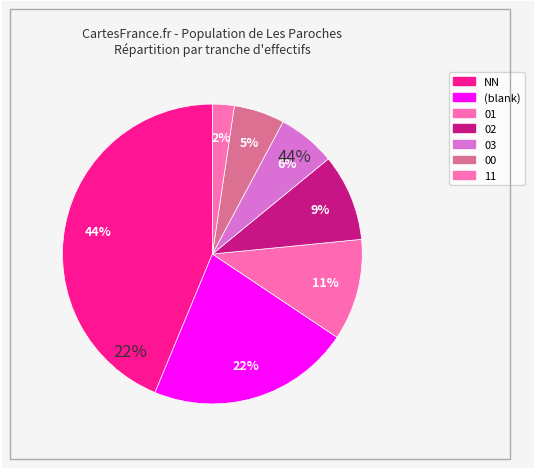

The 11 slice represents 1% of the pie. True or false?

False